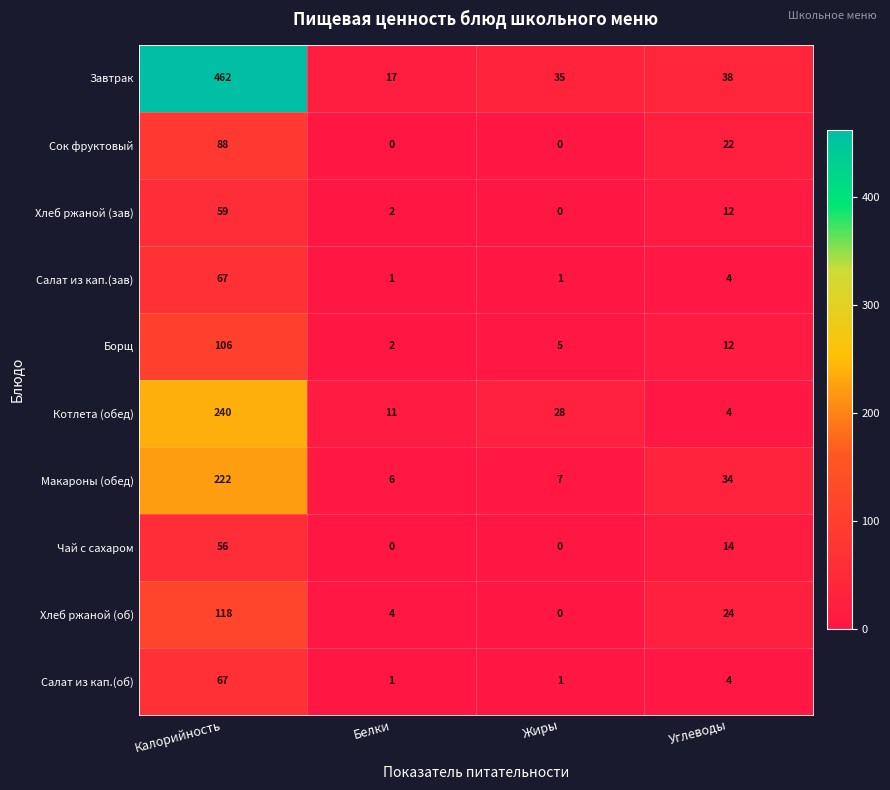

Is it true that Хлеб ржаной (зав) equals 22 at Жиры?

False